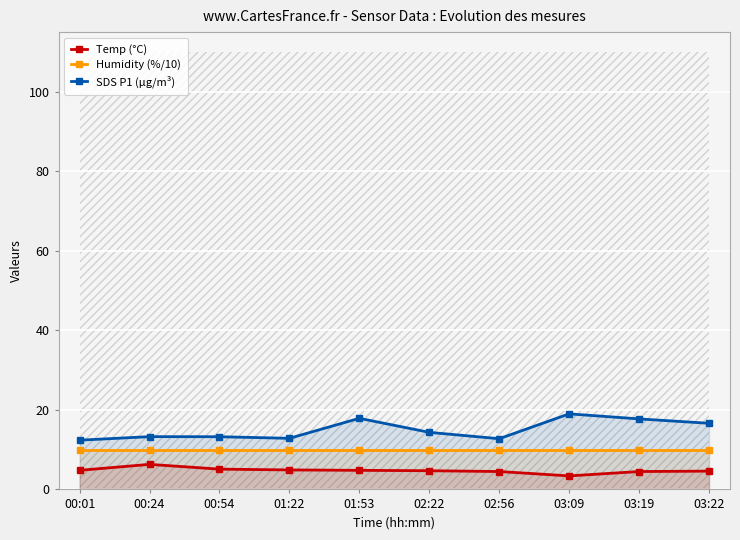

At which category is the sum across all series the highest?

01:53